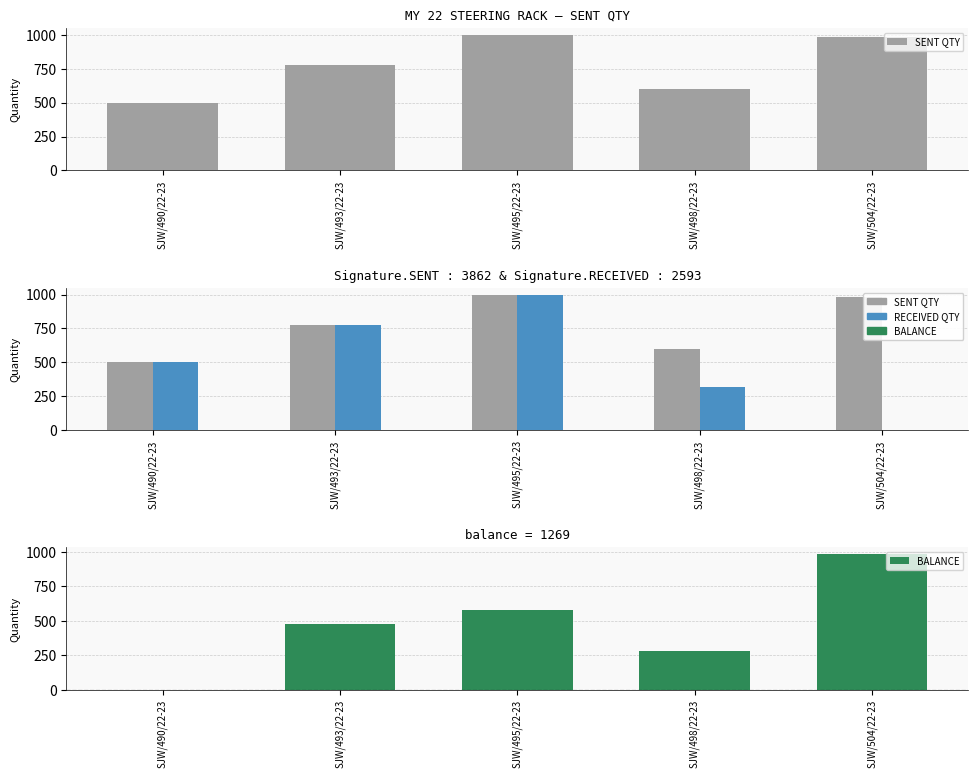

Rank the series at SJW/490/22-23 from highest to lowest value.

SENT QTY, RECEIVED QTY, BALANCE